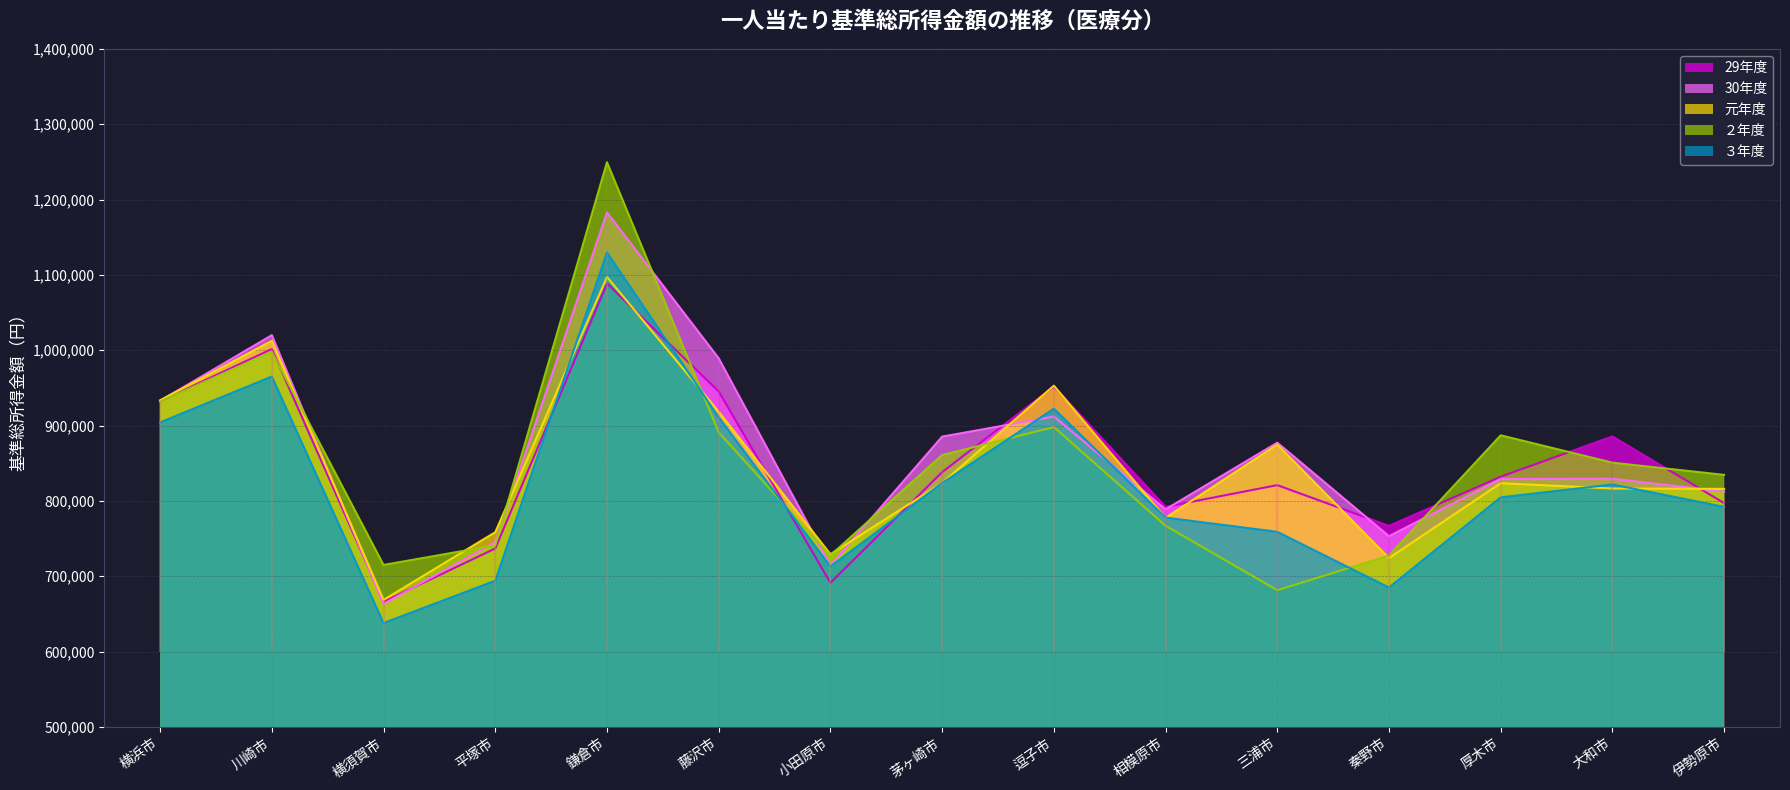

List the series in order of their peak value, lowest first.

29年度, 元年度, ３年度, 30年度, ２年度